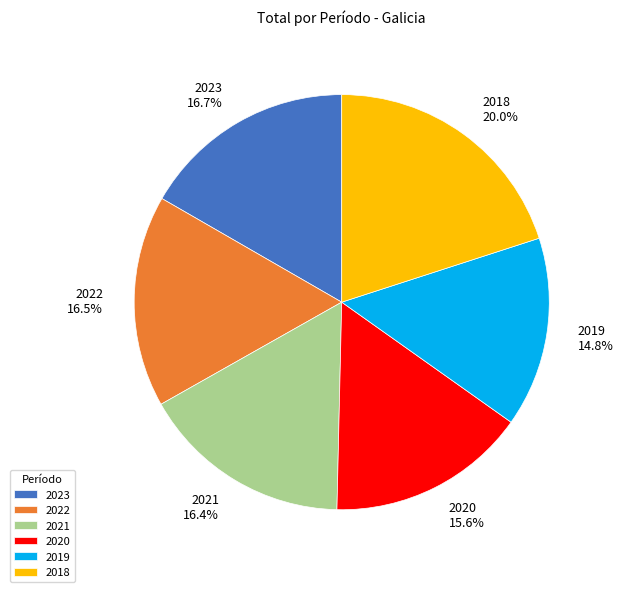

Does any single category account for the majority?

No